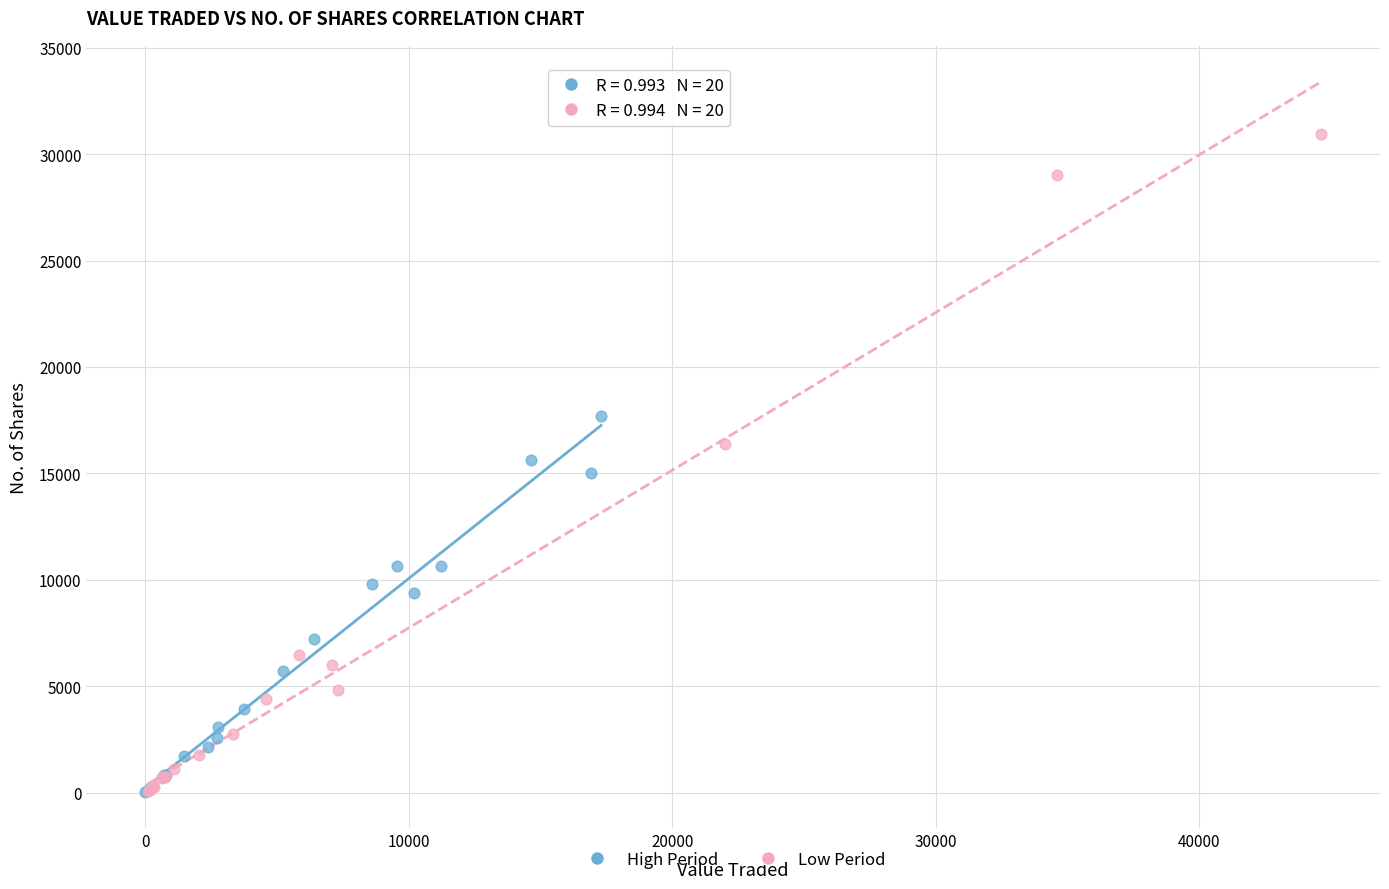

Which series has the widest spread of Y values?

Low Period